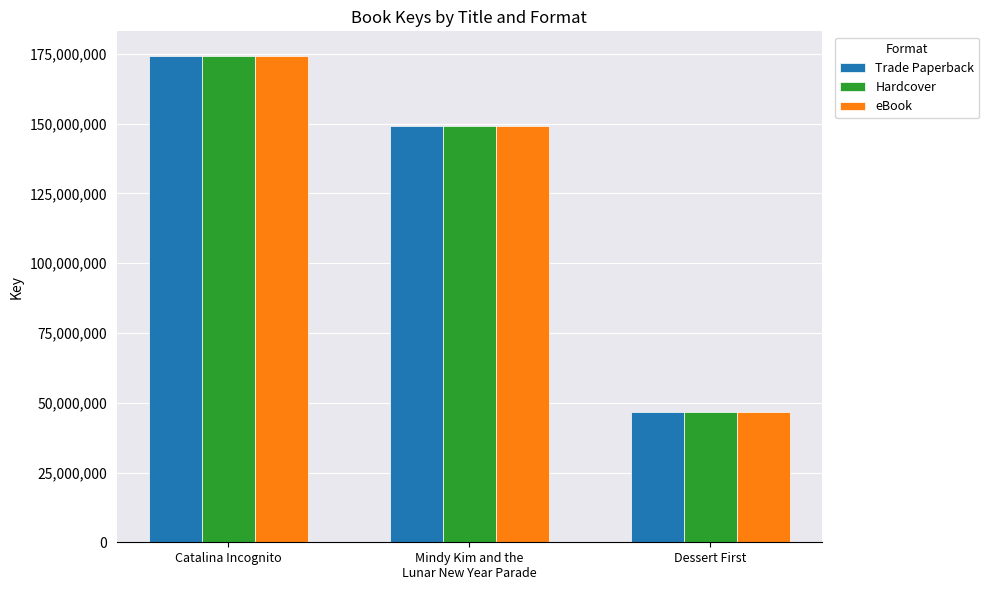

What is the difference between the maximum and minimum values in the eBook series?

127767270